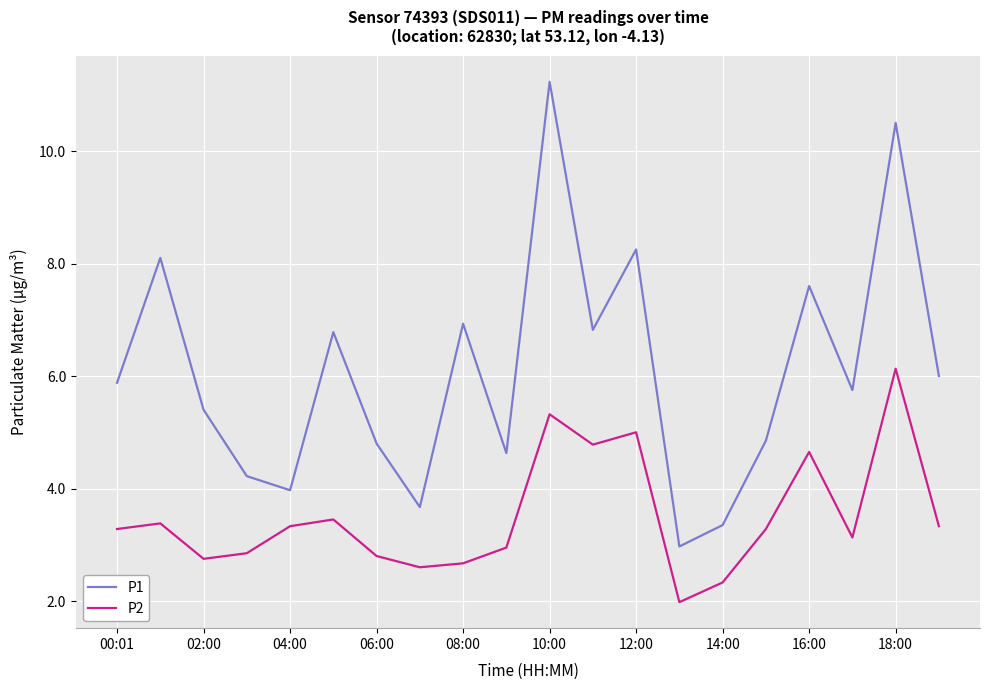

How many lines are shown in the chart?

2